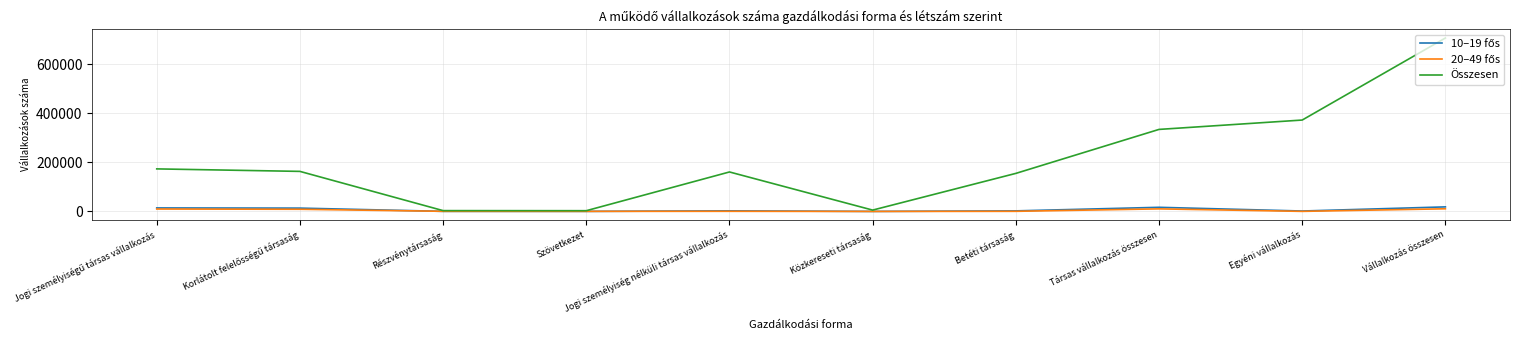

What is the difference between the maximum and second lowest values in the Összesen series?

704368